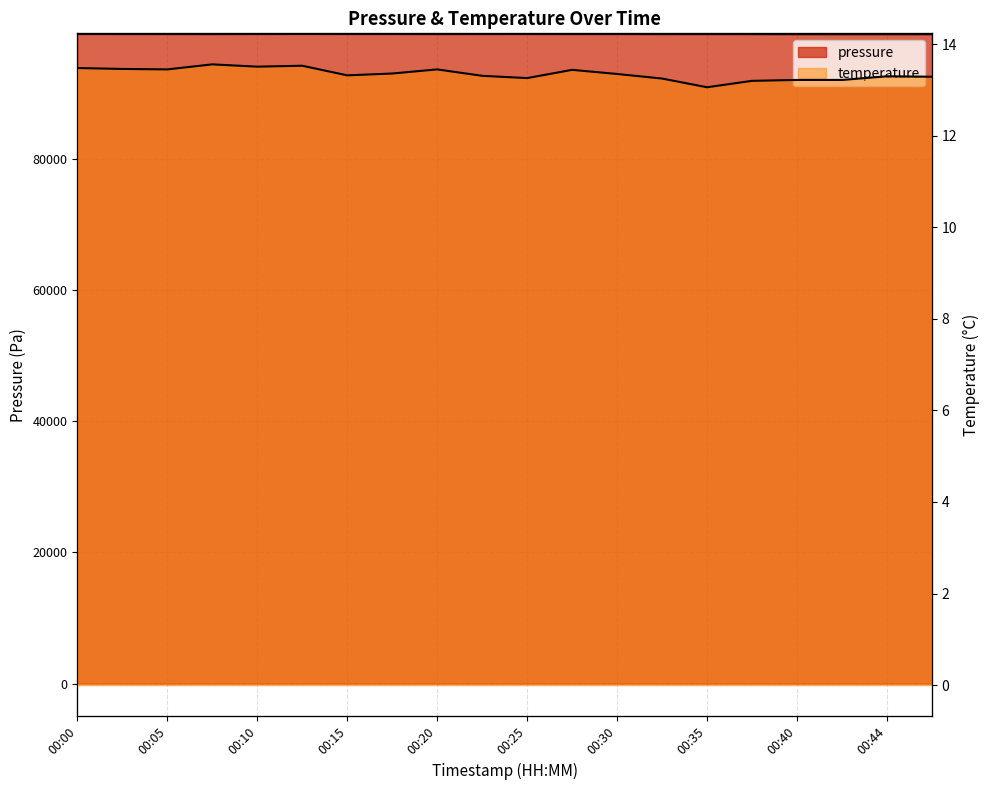

What is the value of the pressure point at the 12th from the left?

98968.7